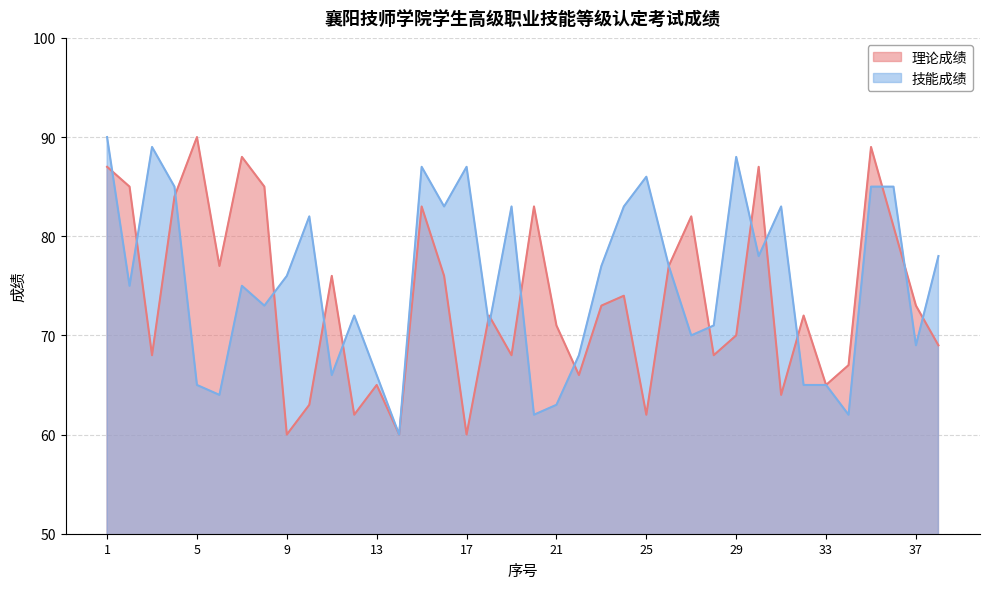

The 理论成绩 series shows 128 at 16. True or false?

False